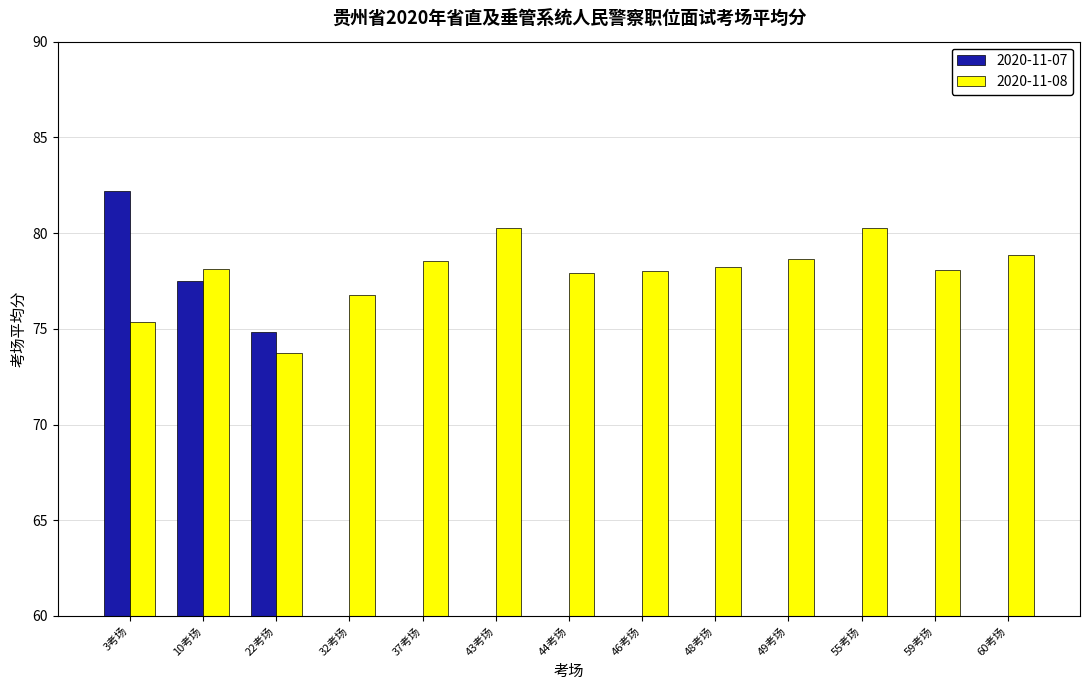

Rank the categories by value from highest to lowest.

43考场, 55考场, 60考场, 49考场, 37考场, 48考场, 10考场, 59考场, 46考场, 44考场, 32考场, 3考场, 22考场